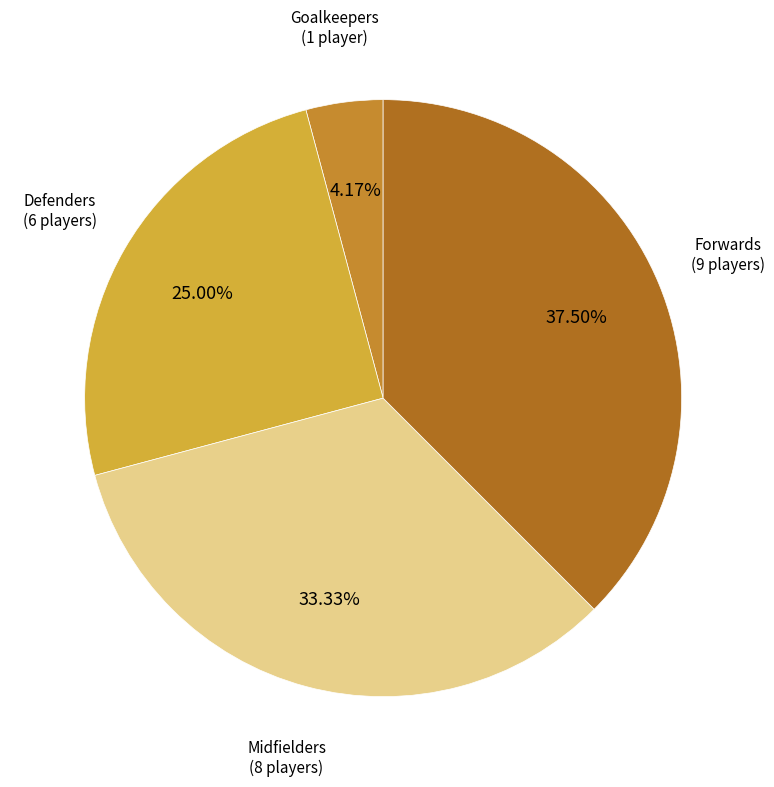

Which has a higher value, Goalkeepers (1 player) or Defenders (6 players)?

Defenders (6 players)